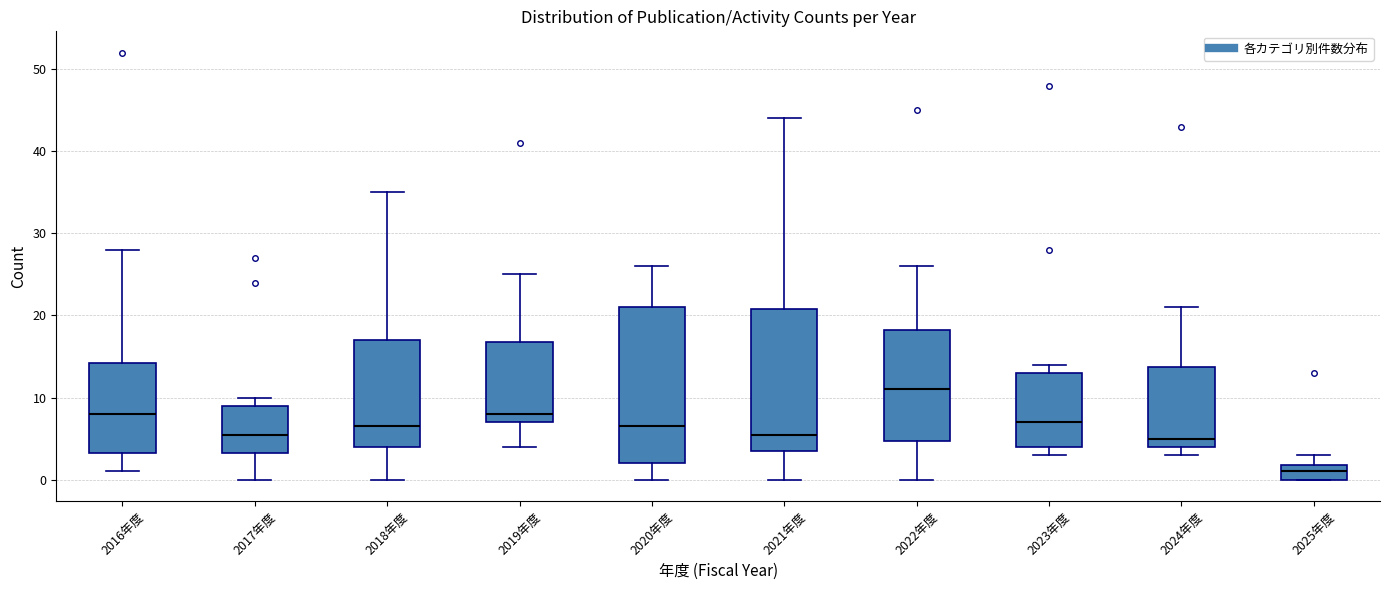

Which box has the lowest median line?

2025年度